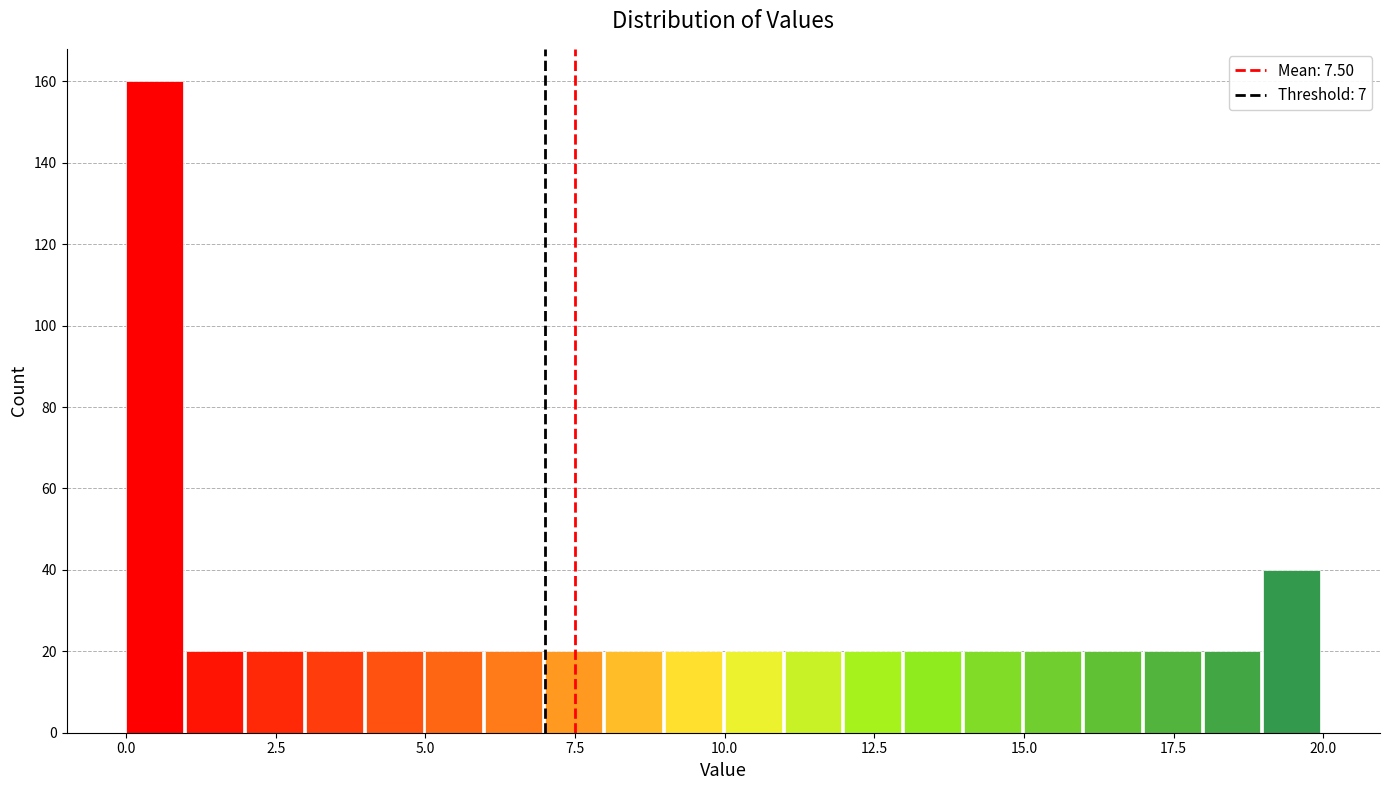

Around what value on the x-axis is the tallest bar? Give the approximate position of its centre, as read against the axis.

0.5